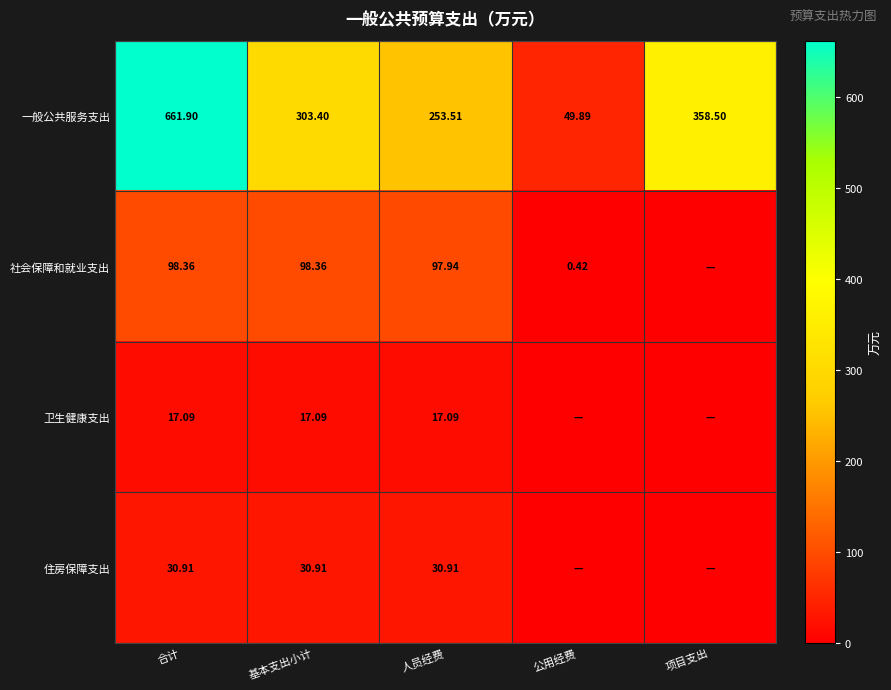

List the labels in order of 一般公共服务支出 value, smallest first.

公用经费, 人员经费, 基本支出小计, 项目支出, 合计